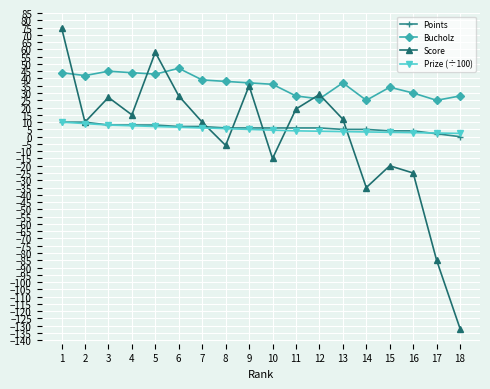

Is the value of Score at 11 greater than the value of Prize (÷100) at 13?

Yes